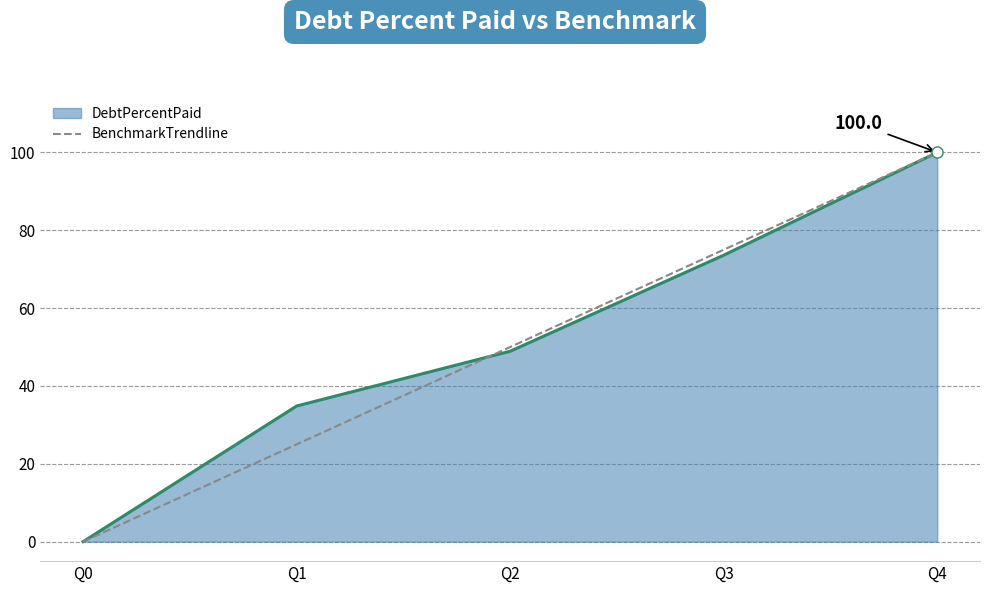

Between Q0 and Q2, which series saw the biggest shift?

BenchmarkTrendline